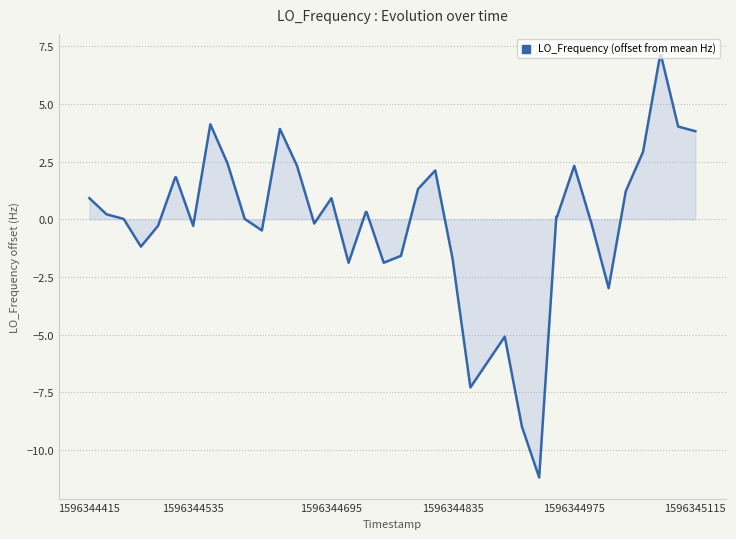

What is the smallest value displayed?

-11.2